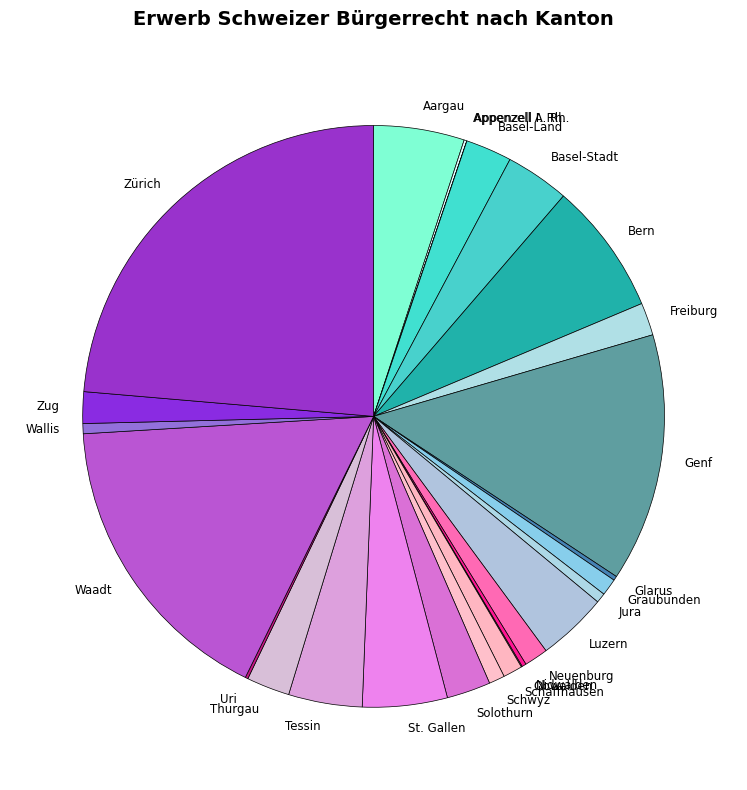

Which category has the biggest portion of the pie?

Zürich